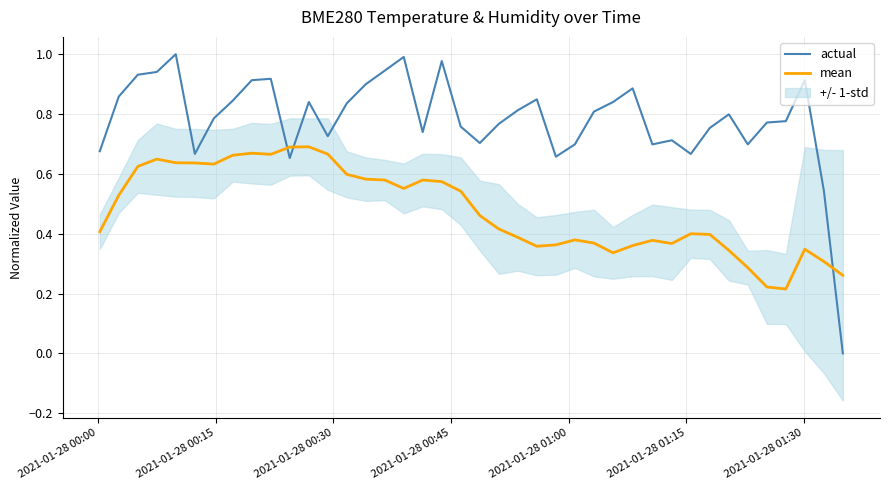

How many intersections are there between actual and mean?

3